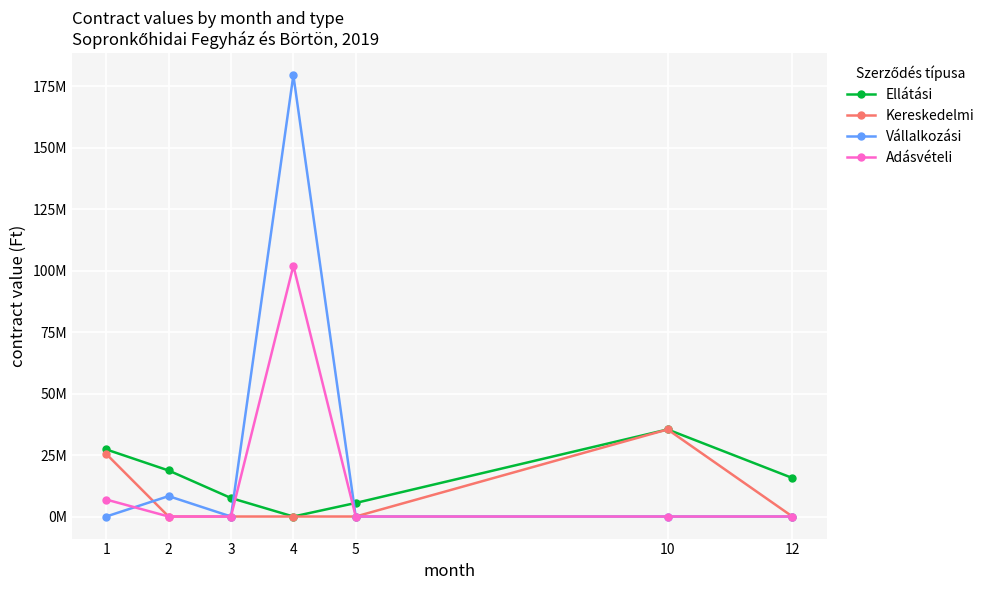

What are all the series names shown in the legend?

Ellátási, Kereskedelmi, Vállalkozási, Adásvételi